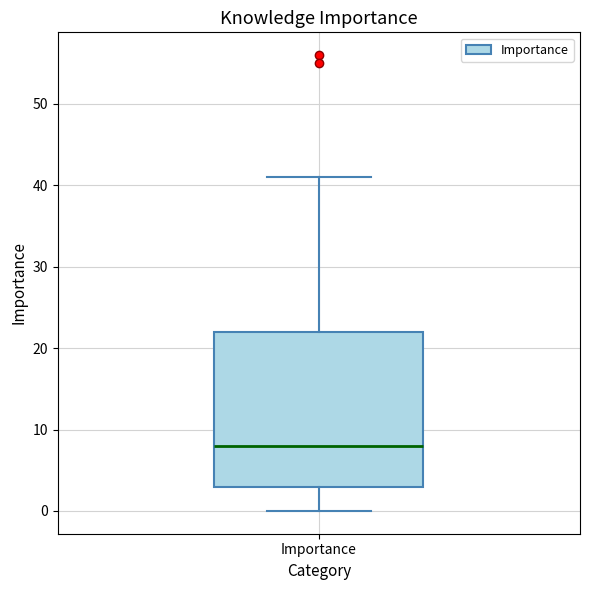

Read this box plot against the y-axis: the position of the median line, the range covered by the box, and the ends of both whiskers. The values are not printed on the chart, so give them approximately, as read against the axis.

median 8, box 3 to 22, whiskers 0 to 41